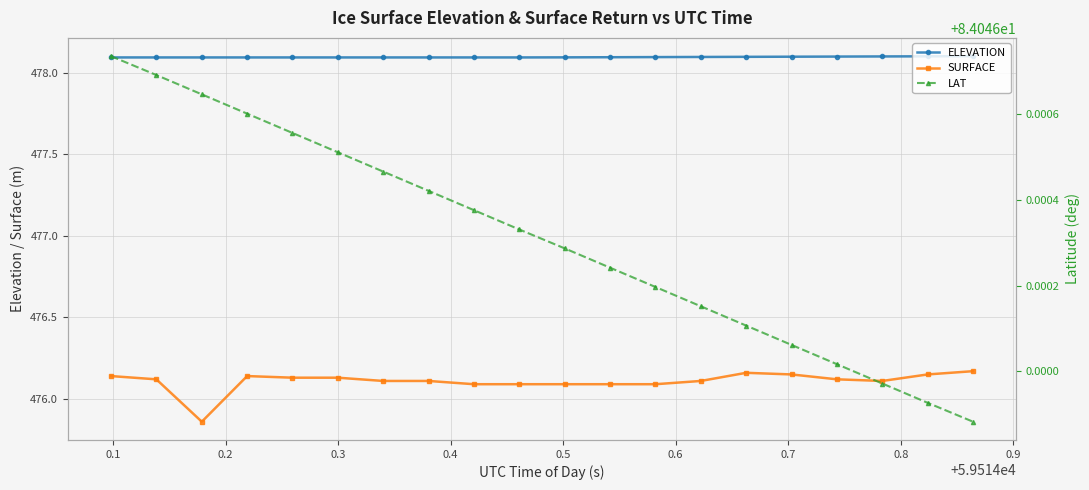

True or false: SURFACE and ELEVATION cross at least once.

False